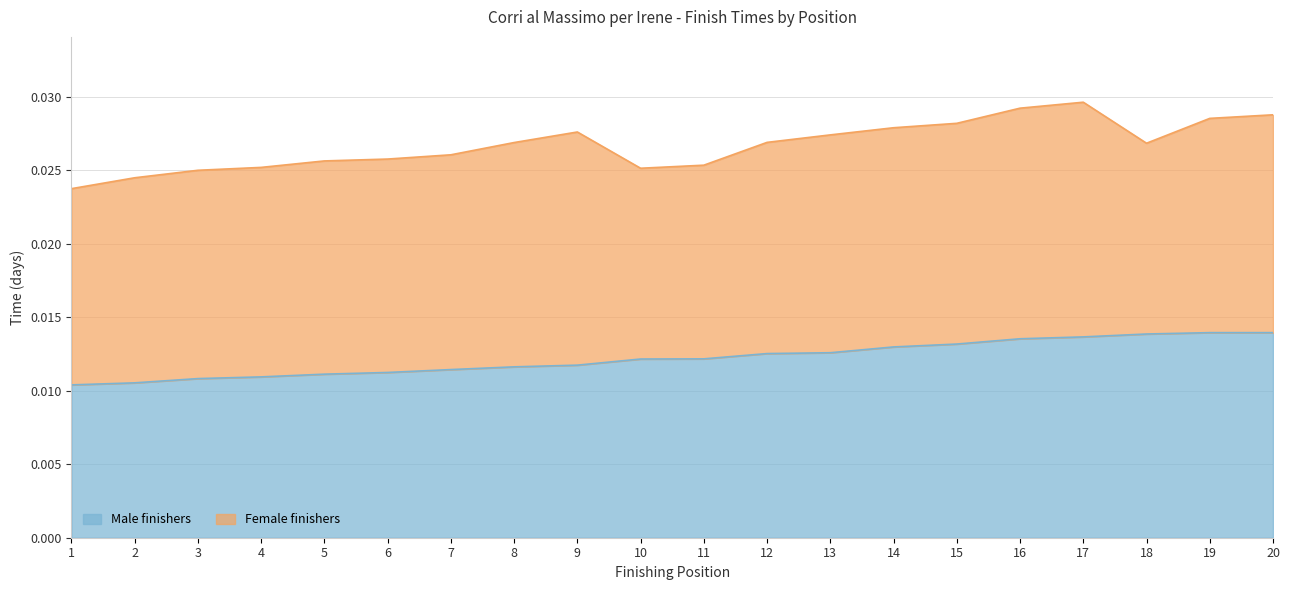

The value at 6 is 0.0. True or false?

True